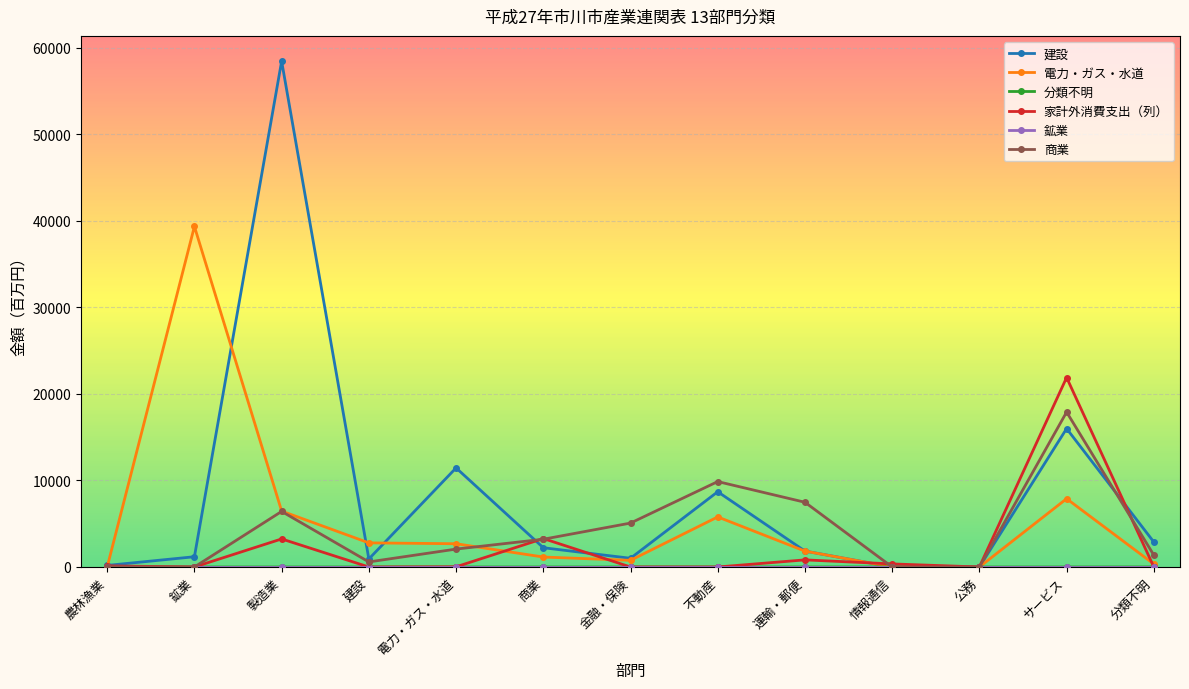

Which series has the largest range (max minus min)?

建設